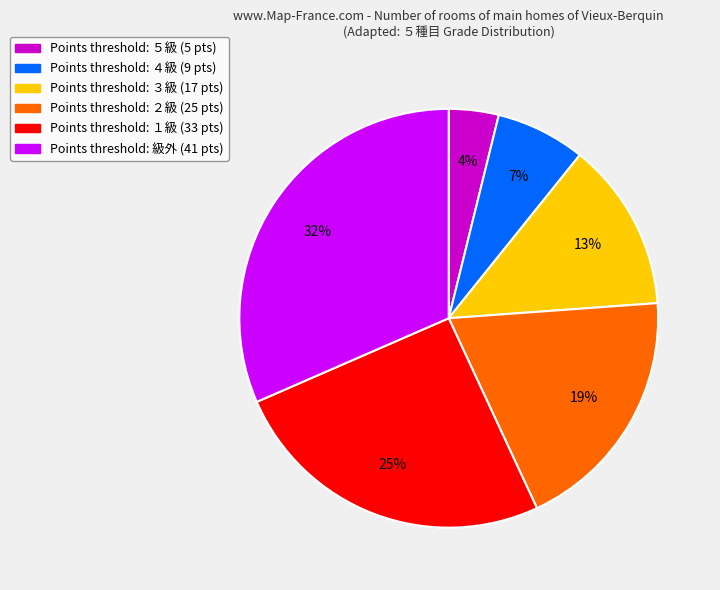

To the nearest percent, what is the difference between the largest and smallest slice percentages?

28%